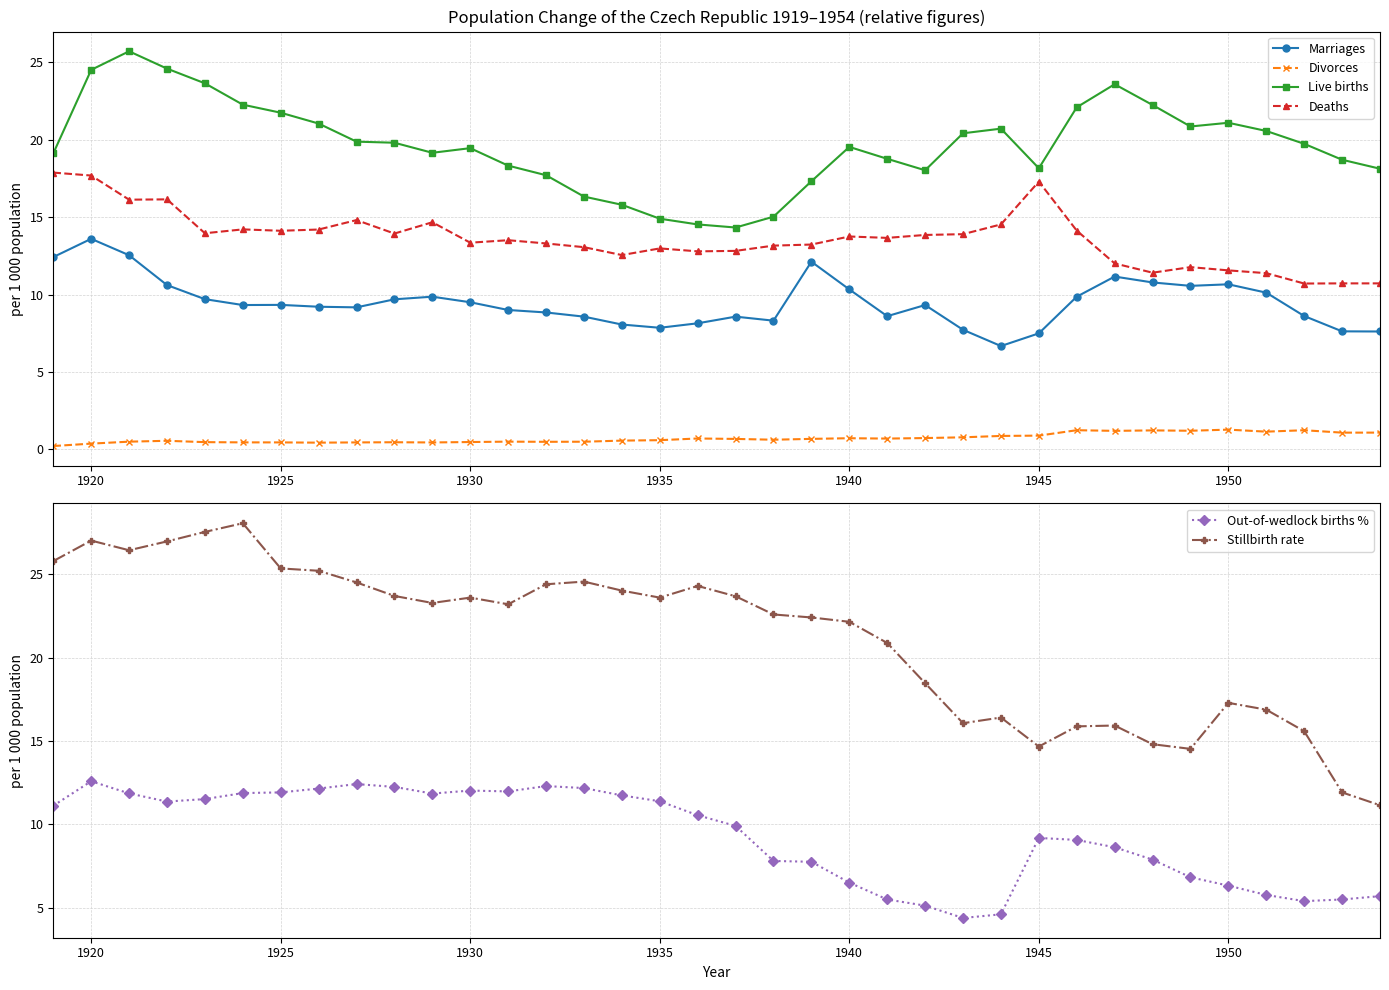

Which series has the widest spread of values?

Stillbirth rate